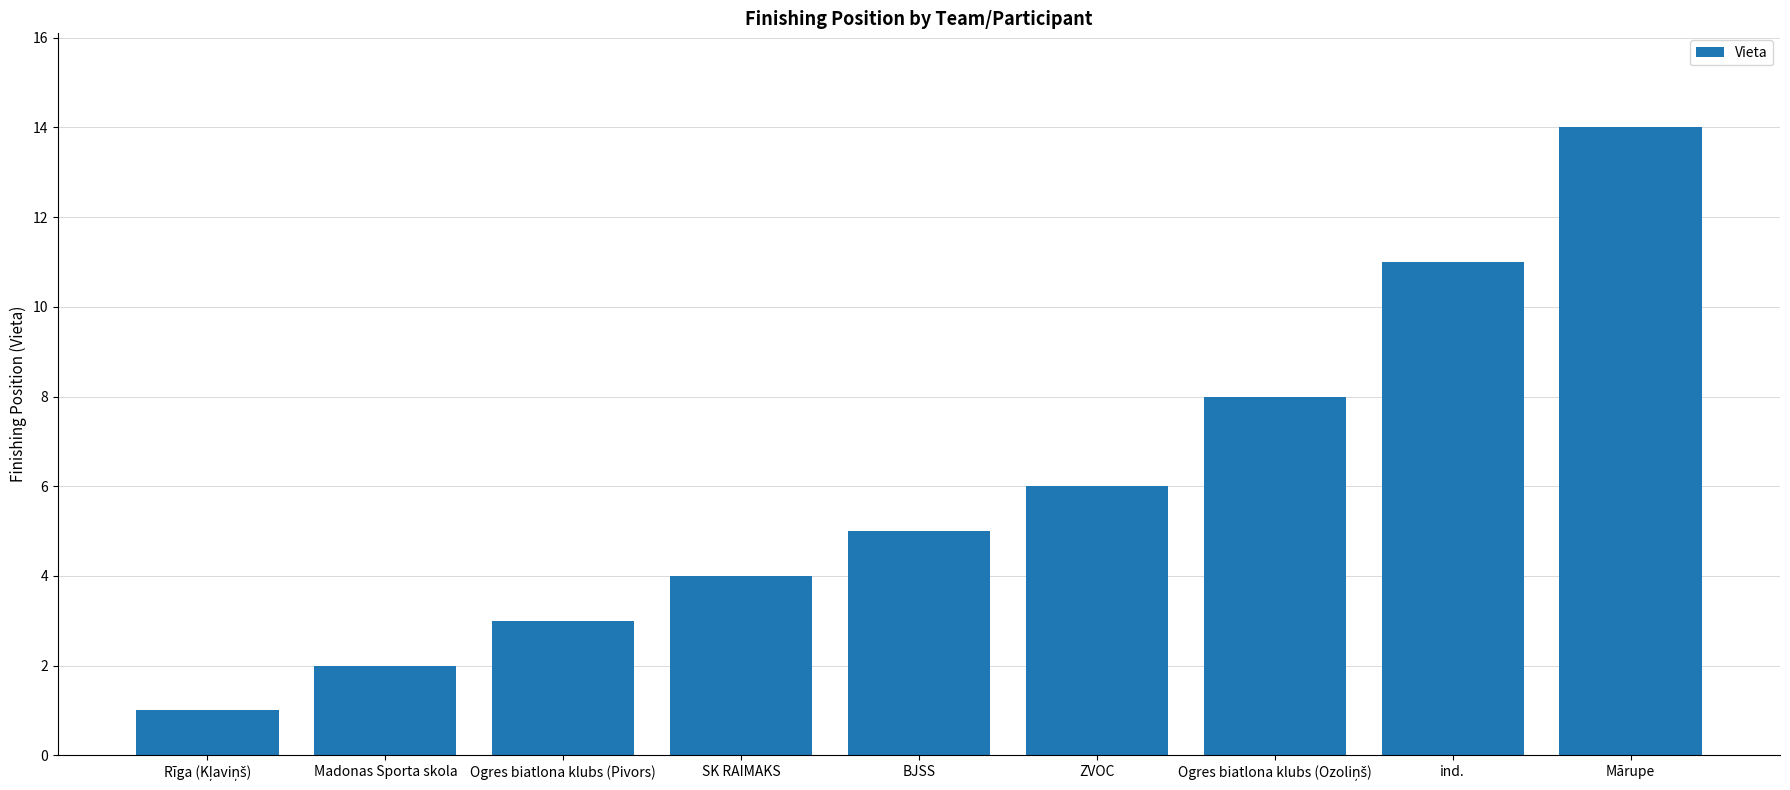

What is the sum of all values?

54